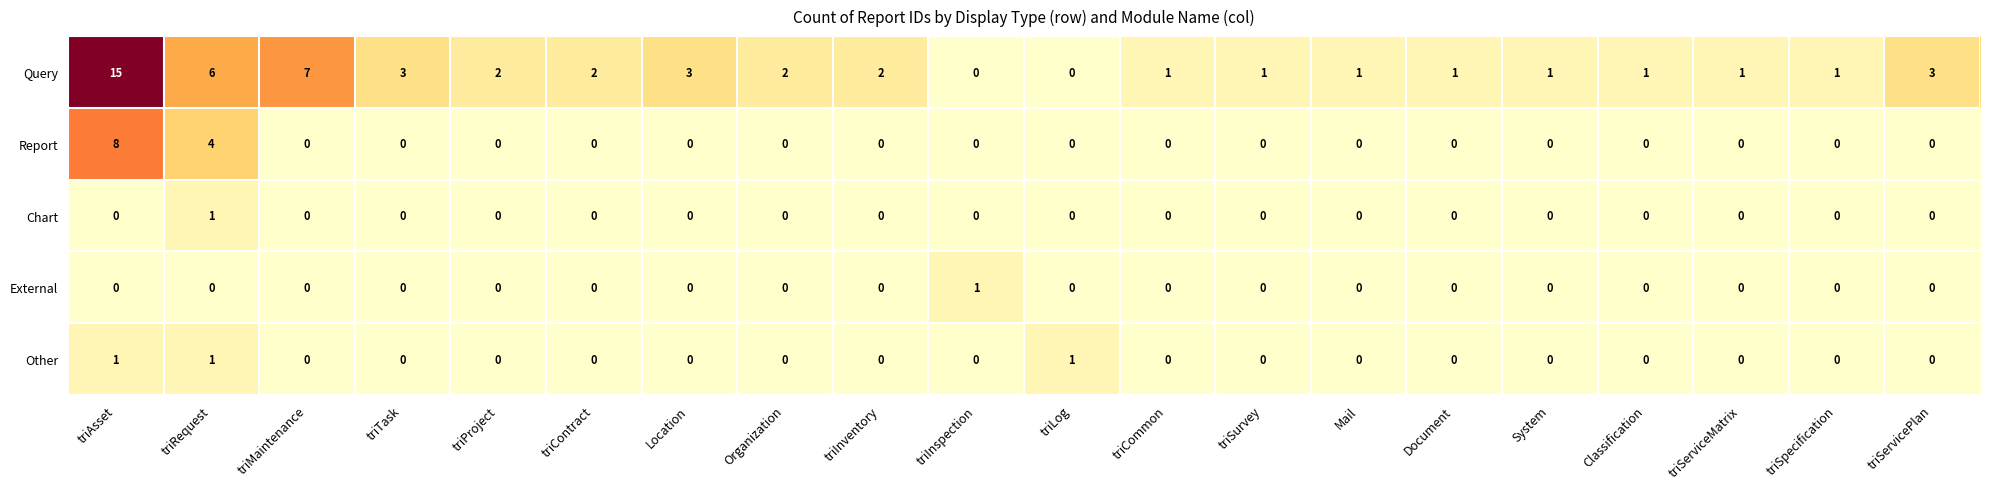

What is the sum of all Report values?

12